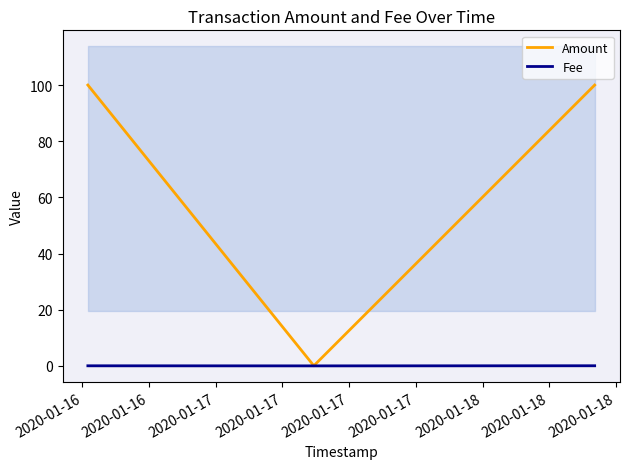

The Fee series shows 0.0 at 2020-01-16. True or false?

False